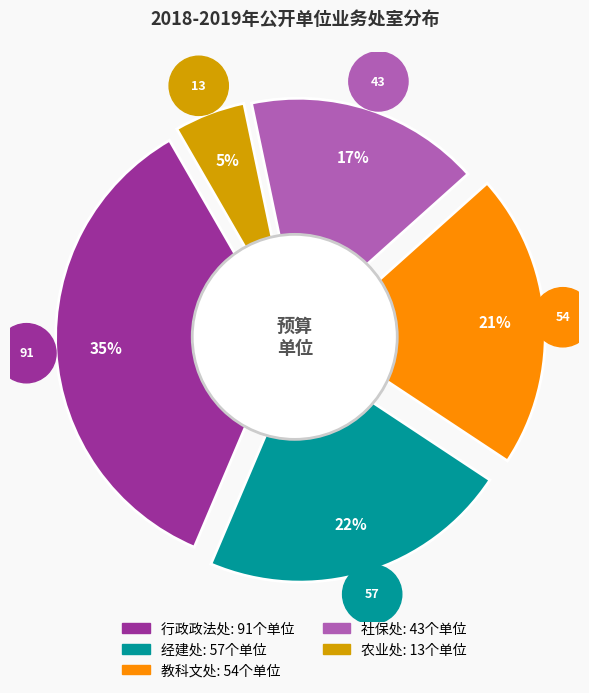

What percentage do 农业处 and 行政政法处 together represent?

40.3%